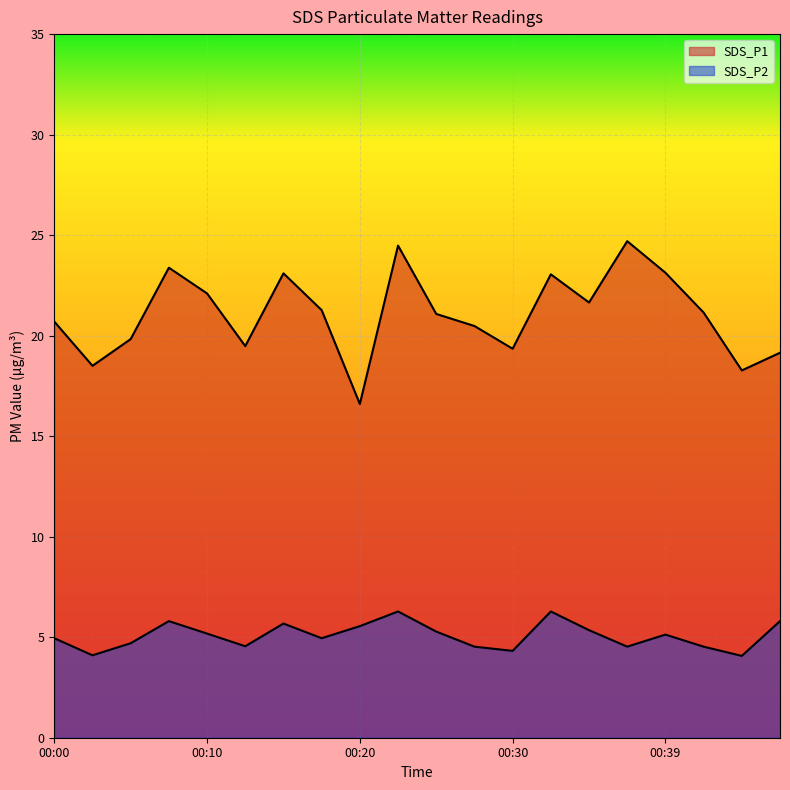

What is the difference between the maximum and minimum values in the SDS_P2 series?

2.2